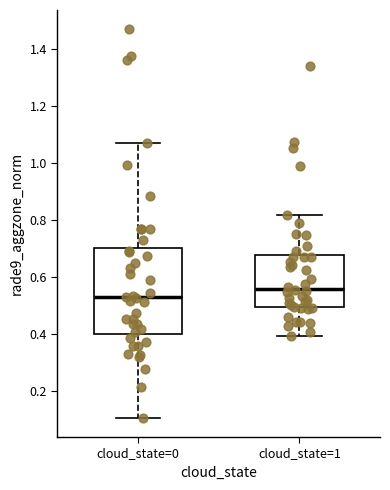

Which box is the tallest, from its lower edge to its upper edge?

cloud_state=0